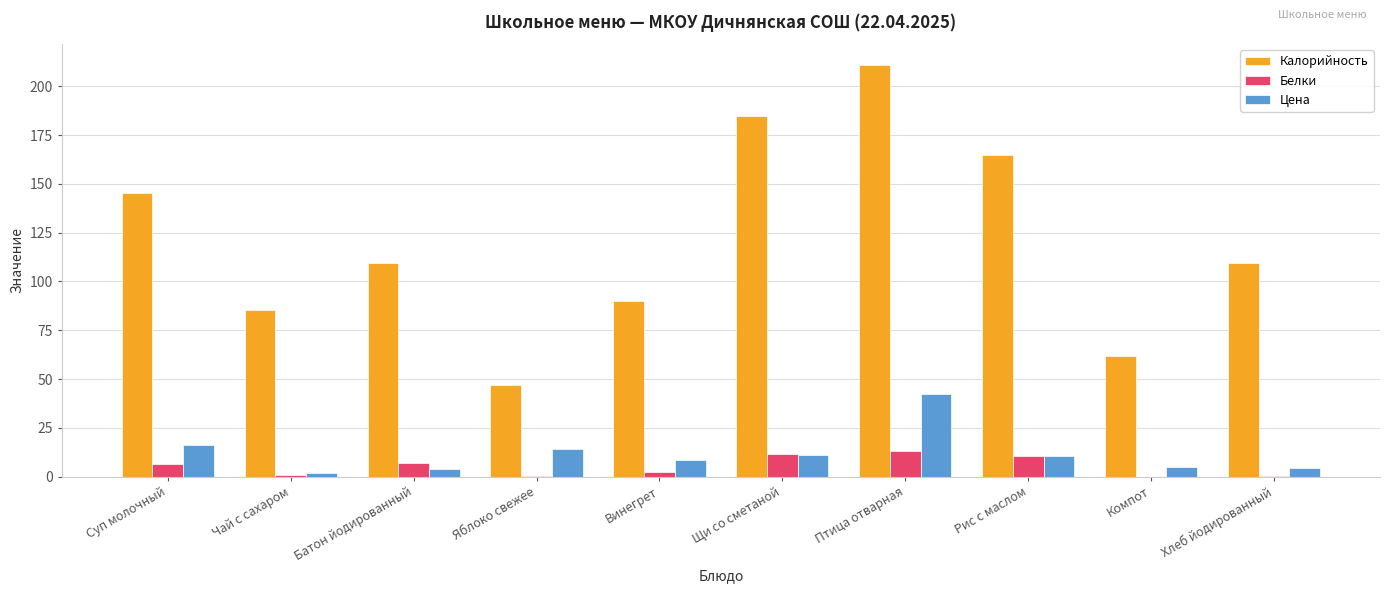

Are the bars horizontal?

No